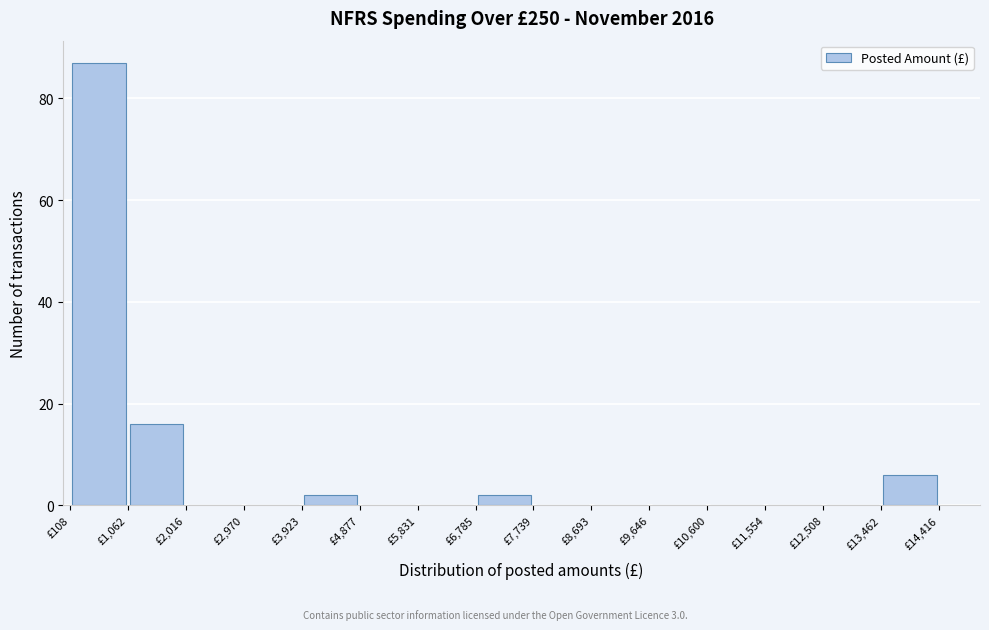

Reading left to right, list every bar in this chart as the range it spans on the x-axis followed by its height. Neither the bar edges nor the heights are printed on the chart, so give them approximately, as read against the axes.

100 to 1100: 88
1100 to 2000: 16
2000 to 3000: 0
3000 to 3900: 0
3900 to 4900: 2
4900 to 5800: 0
5800 to 6800: 0
6800 to 7700: 2
7700 to 8700: 0
8700 to 9600: 0
9600 to 10600: 0
10600 to 11600: 0
11600 to 12500: 0
12500 to 13500: 0
13500 to 14400: 6